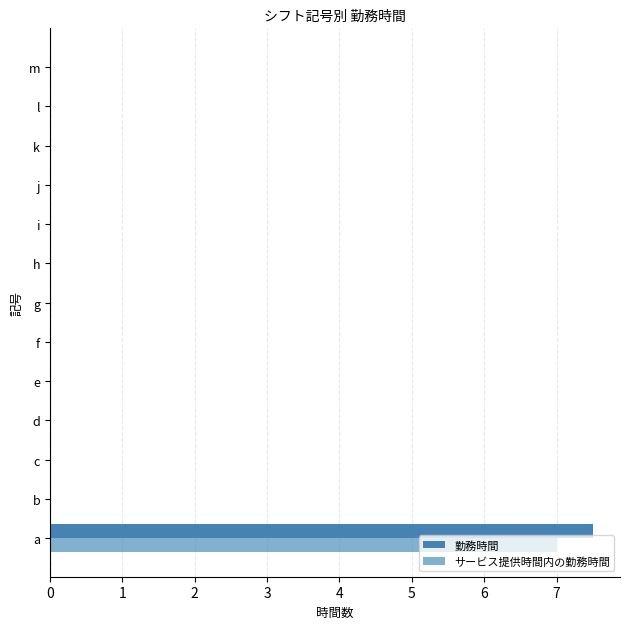

At how many categories does at least one series exceed 1?

1